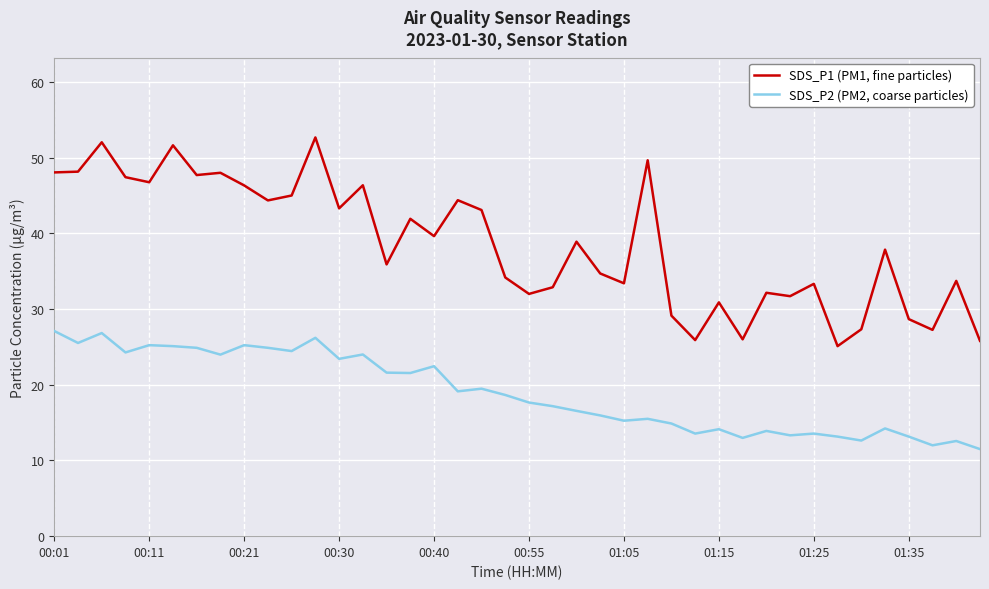

What is the difference between the maximum and minimum values in the SDS_P1 (PM1, fine particles) series?

27.6